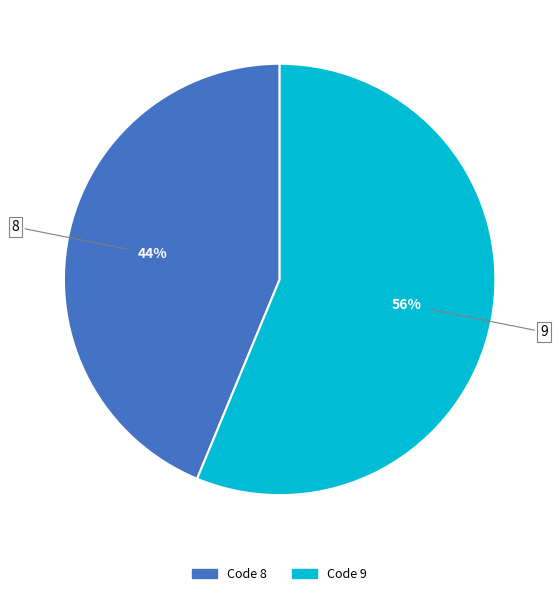

To the nearest percent, what is the combined percentage of Code 8 and Code 9?

100%